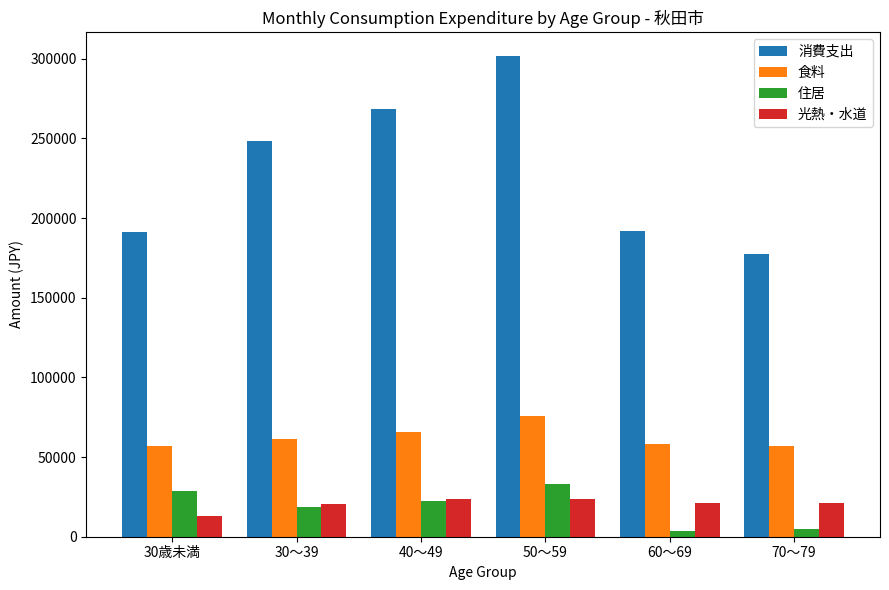

What is the highest value of the 食料 series?

76026